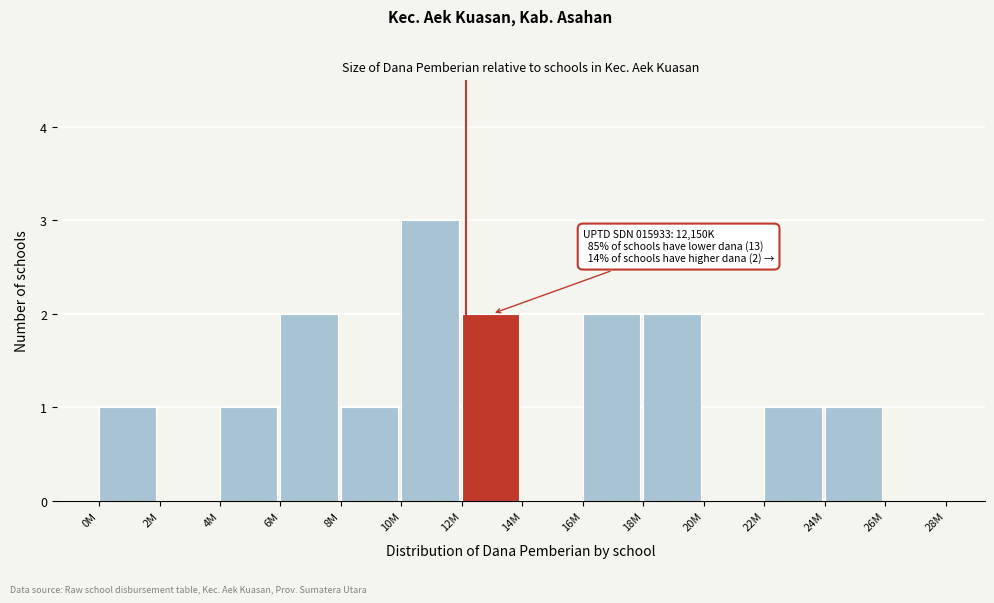

Reading left to right, transcribe all the data shown in this chart.

0M=1	2M=0	4M=1	6M=2	8M=1	10M=3	12M=2	14M=0	16M=2	18M=2	20M=0	22M=1	24M=1	26M=0